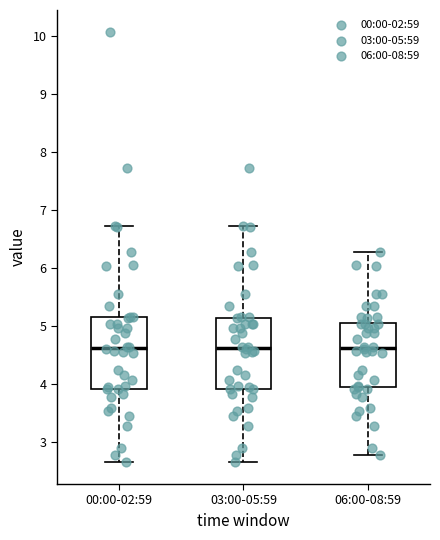

Reading left to right, read every box against the y-axis: the position of its median line, the range the box covers, and the ends of its whiskers. The values are not printed on the chart, so give them approximately, as read against the axis.

00:00-02:59: median 4.6, box 3.9 to 5.2, whiskers 2.7 to 6.7
03:00-05:59: median 4.6, box 3.9 to 5.1, whiskers 2.7 to 6.7
06:00-08:59: median 4.6, box 3.9 to 5.1, whiskers 2.8 to 6.3